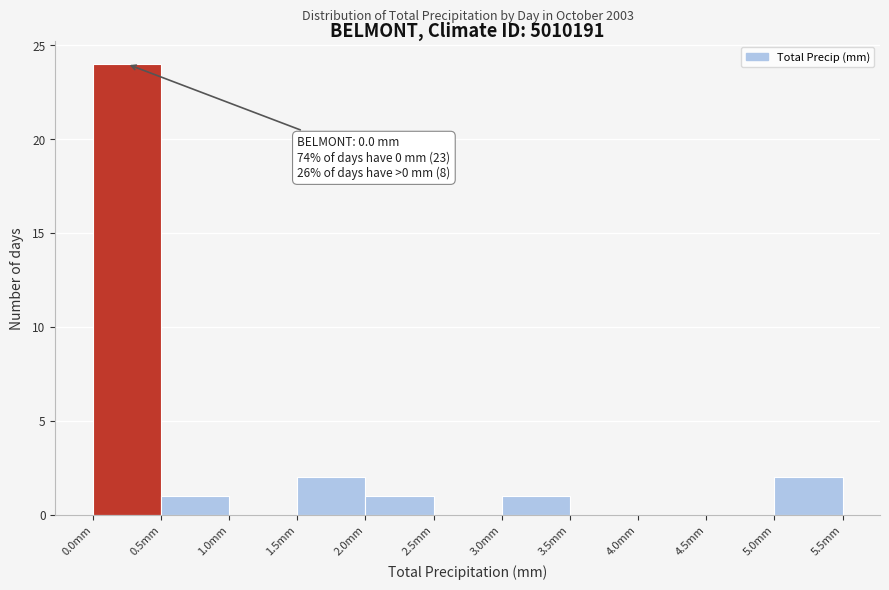

Over which range of the x-axis is the bar tallest?

0.0 to 0.5